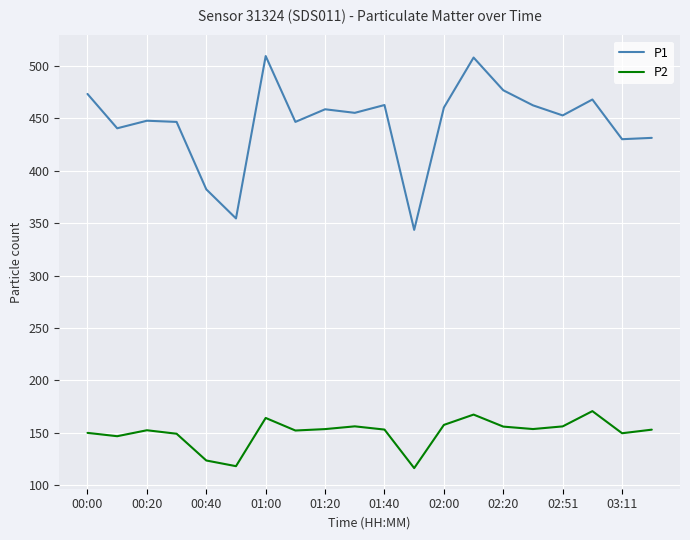

Which series has the largest total across all categories?

P1